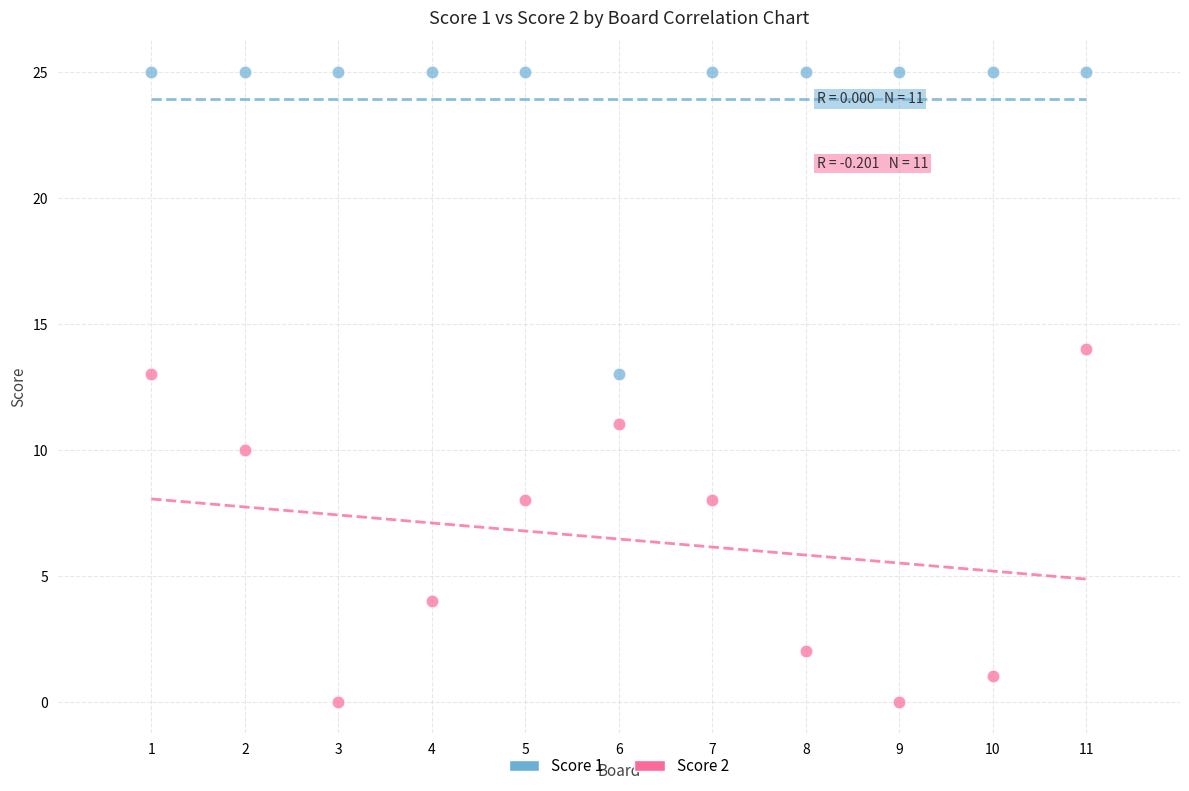

Which series contains the lowest Y value?

Score 2